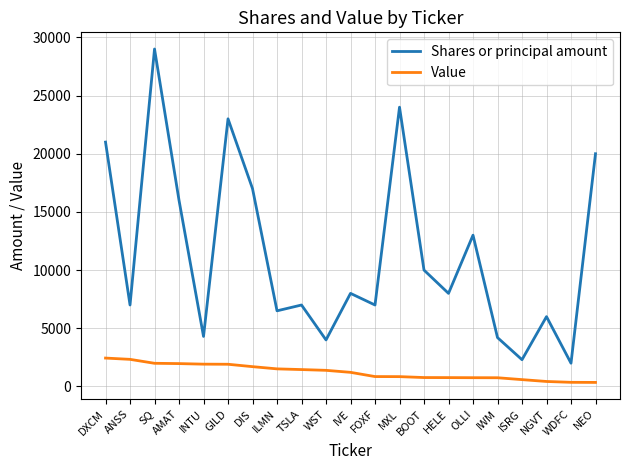

List the series in order of their overall mean, highest first.

Shares or principal amount, Value